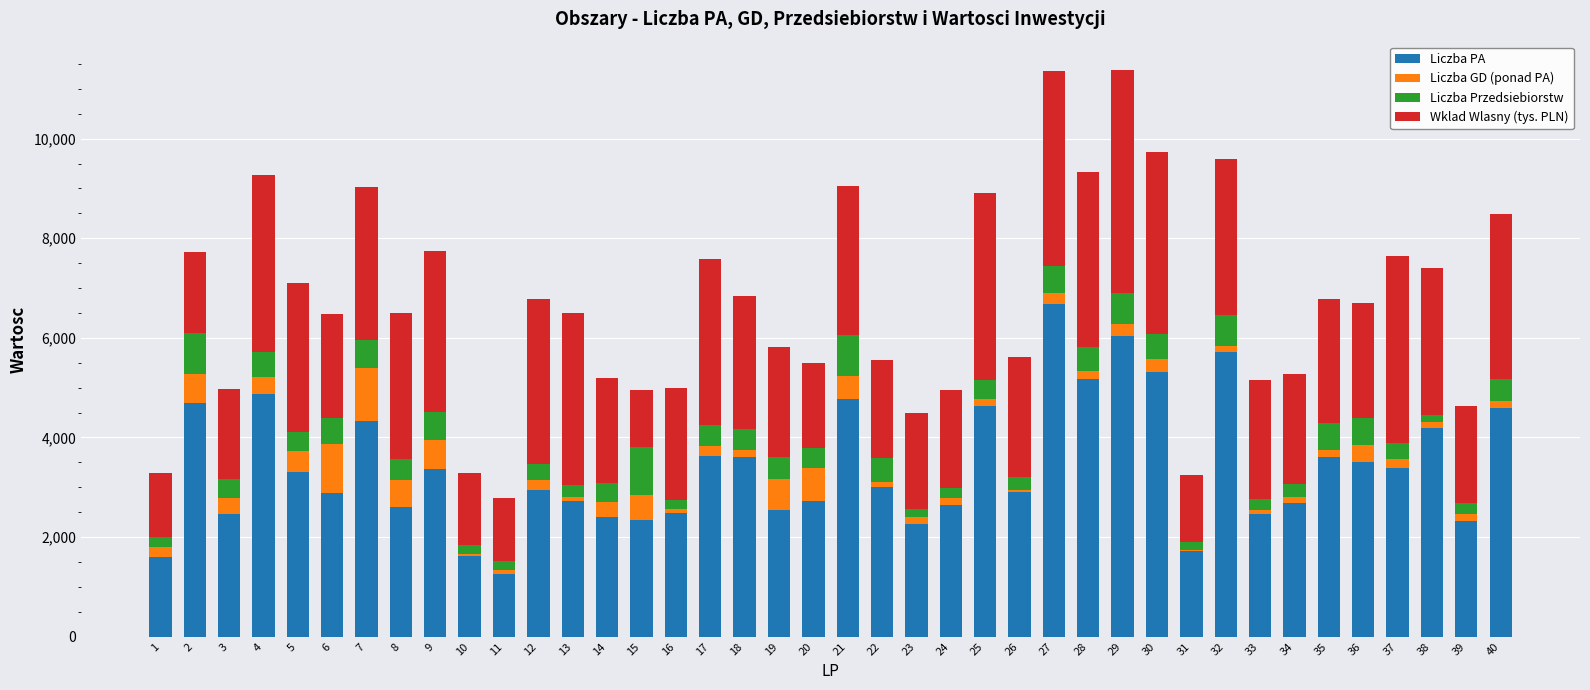

What is the highest value of the Liczba PA series?

6687.0